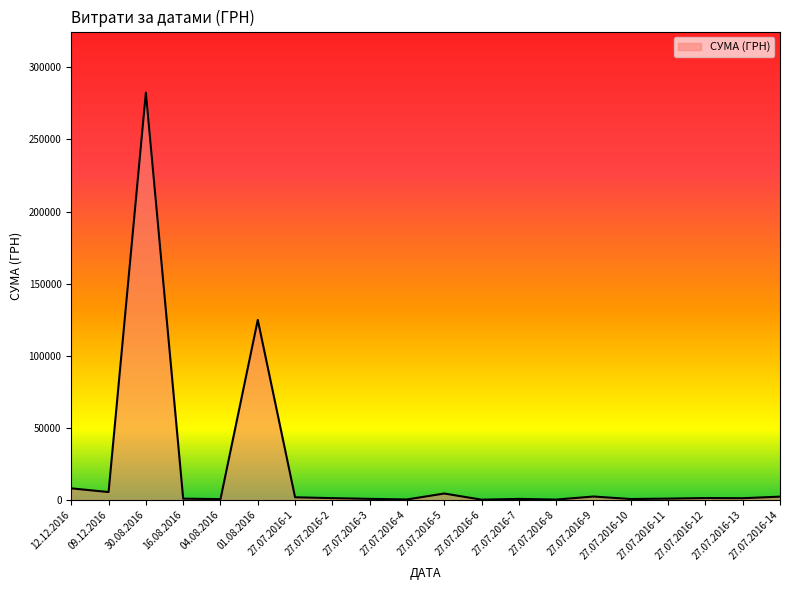

What is the change in value from 27.07.2016-5 to 27.07.2016-7?

-3739.0